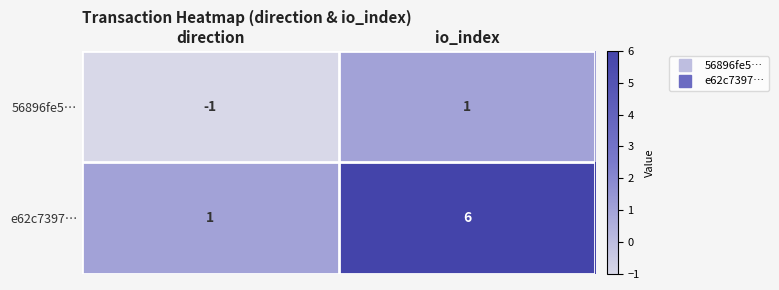

The e62c7397… series shows 1 at direction. True or false?

True